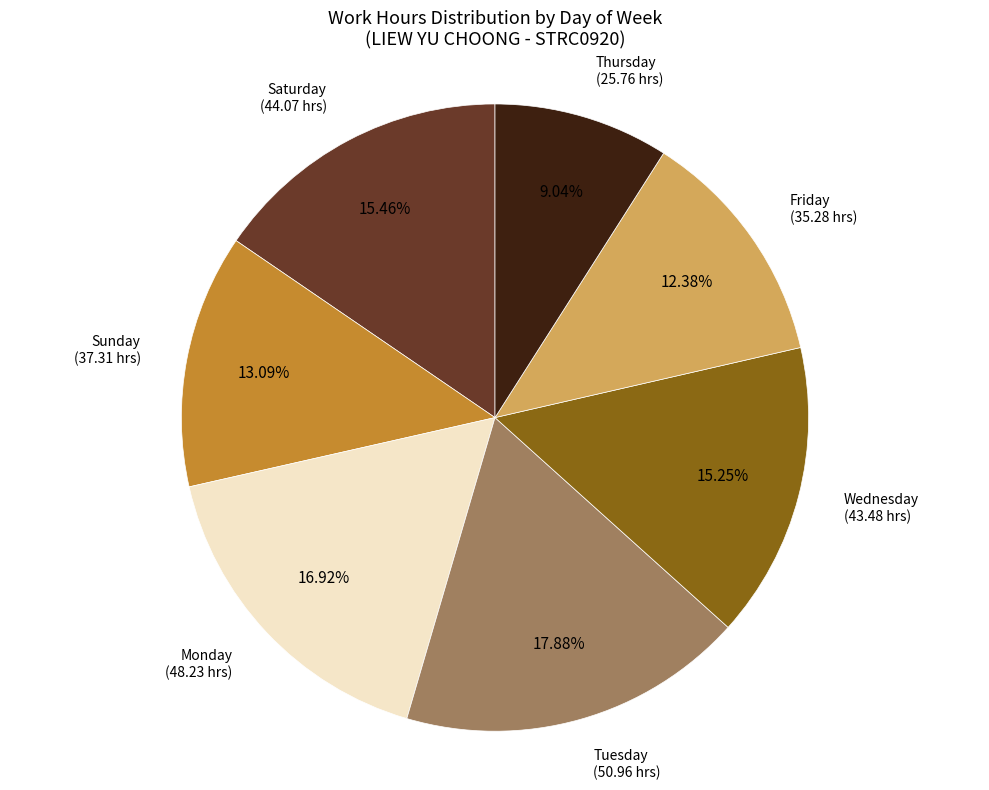

Is there a majority slice in this chart?

No